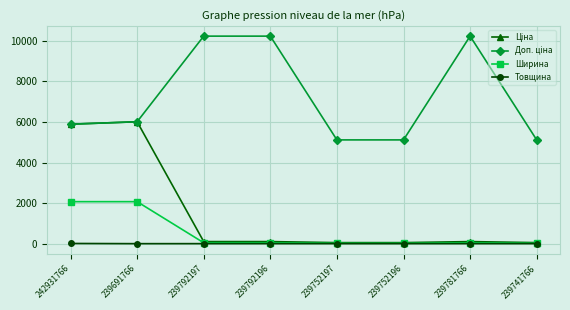

What is the spread (max minus min) of values at 239691766?

6008.1